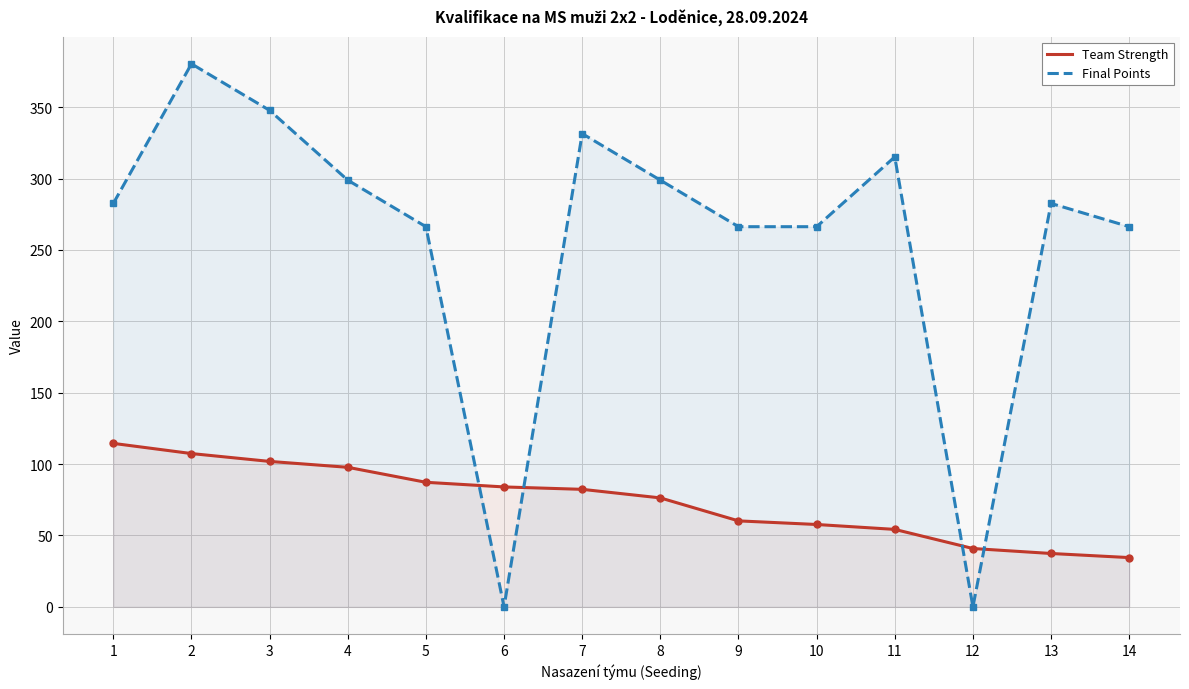

Is it true that Final Points equals 266.3 at 9?

True